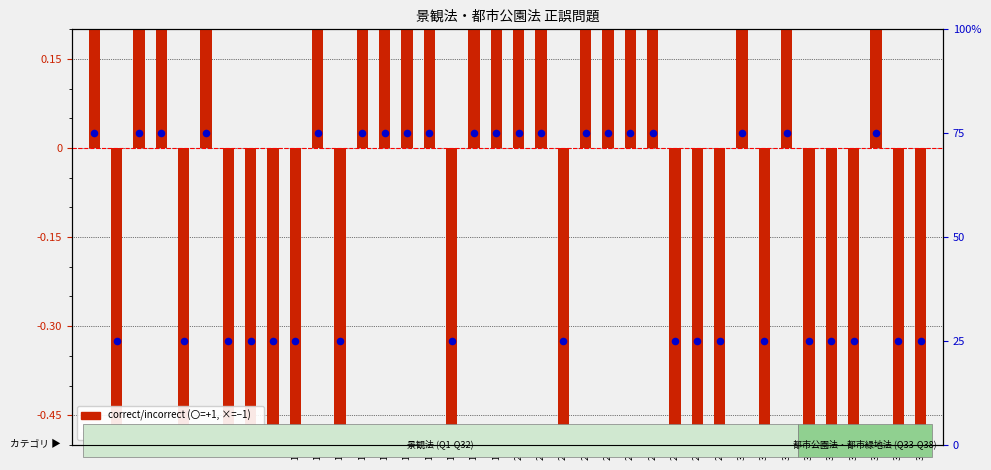

Which series contains the lowest Y value?

correct/incorrect (〇=+1, ×=−1)